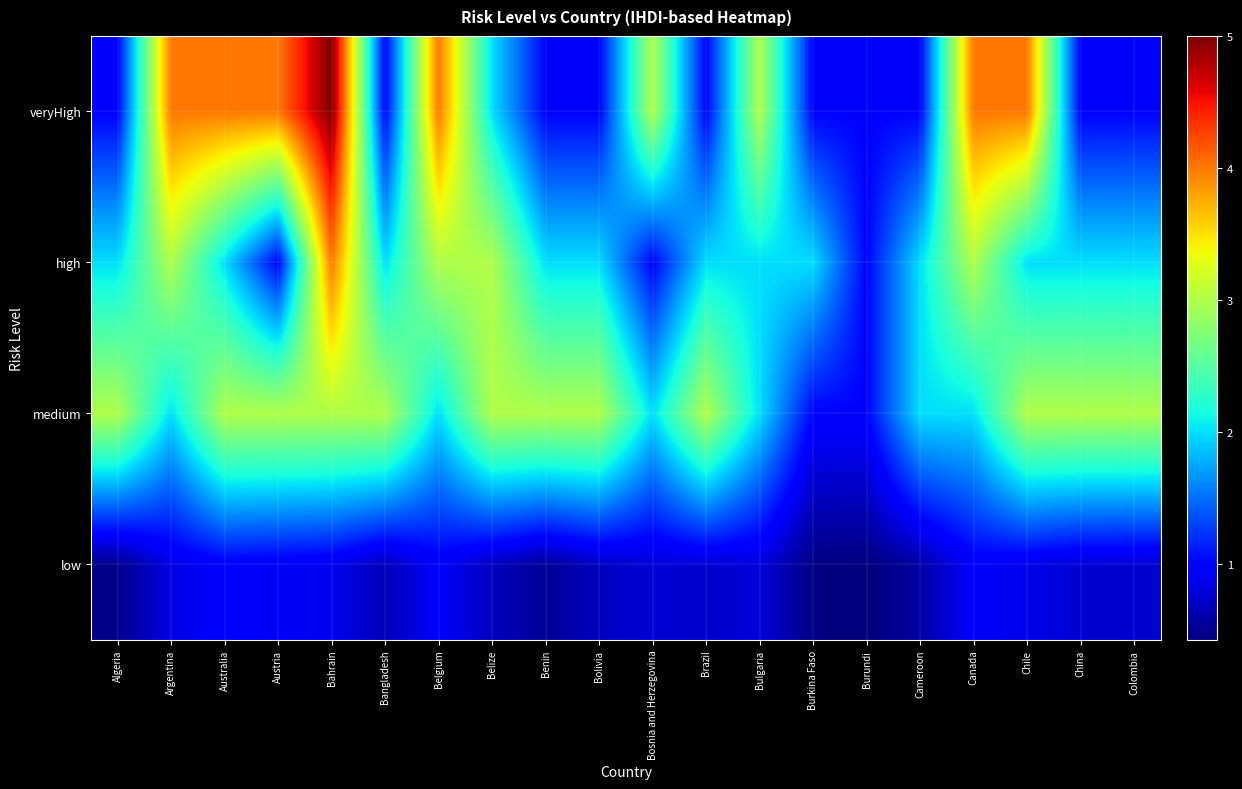

At how many categories does at least one series exceed 1?

19